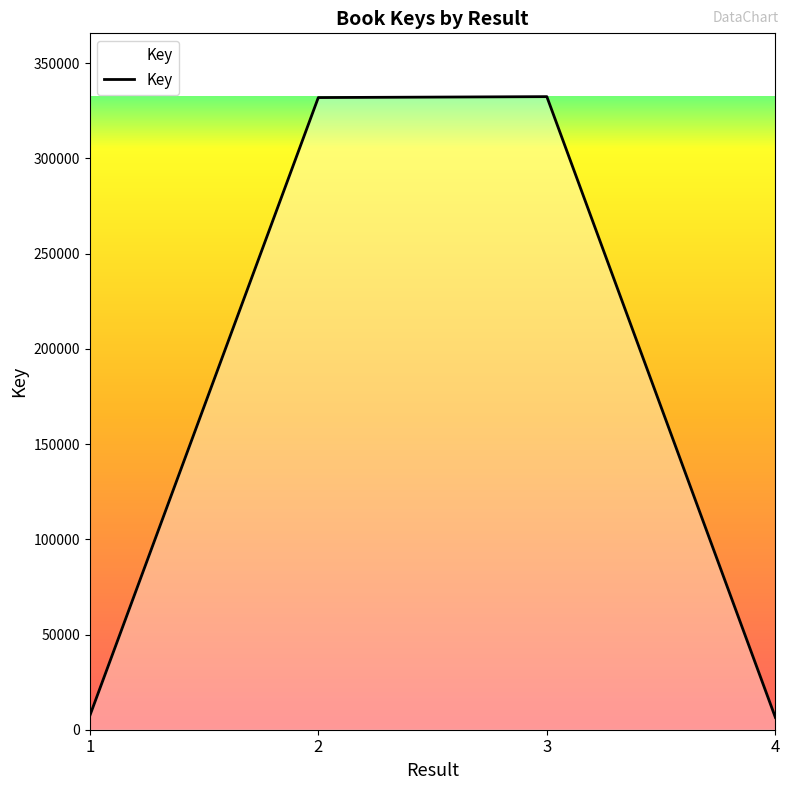

How many interior local peaks (higher than both neighbors) does the data have?

1